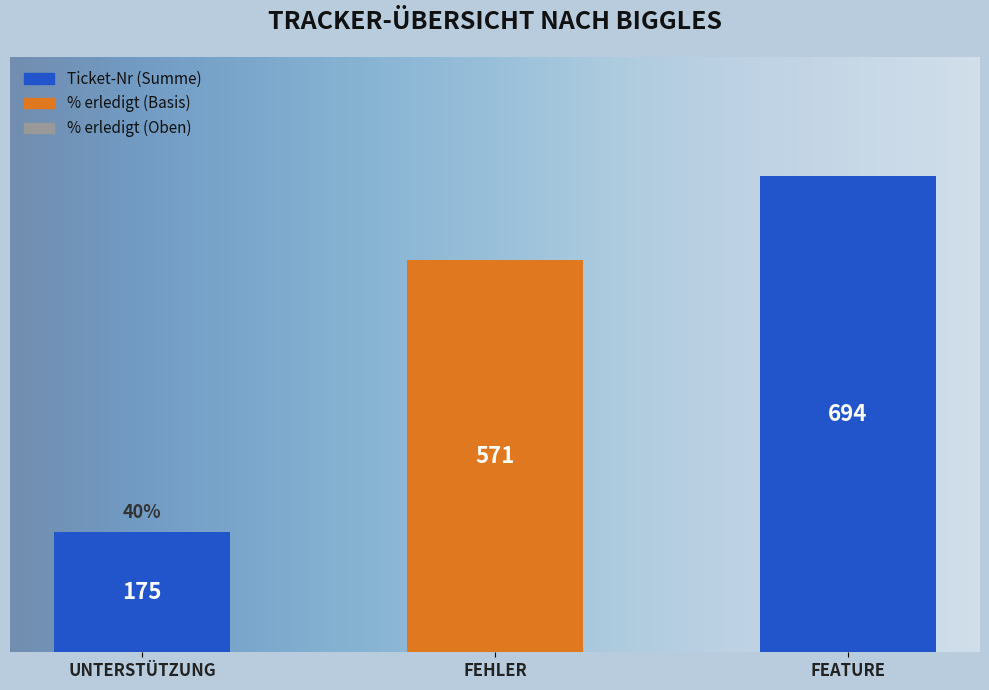

At how many categories does at least one series exceed 353?

2